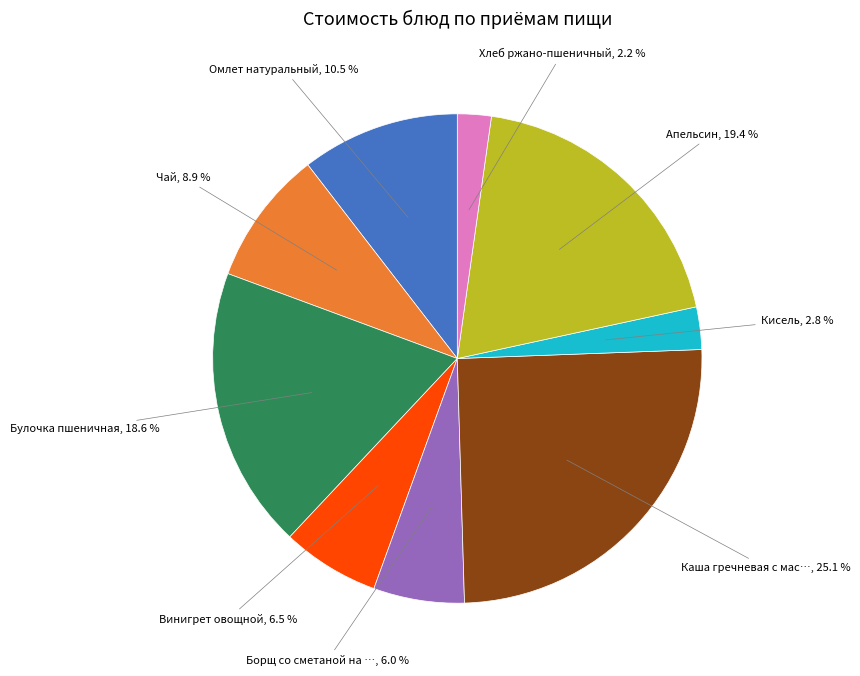

To the nearest percent, what is the difference between the largest and smallest slice percentages?

23%